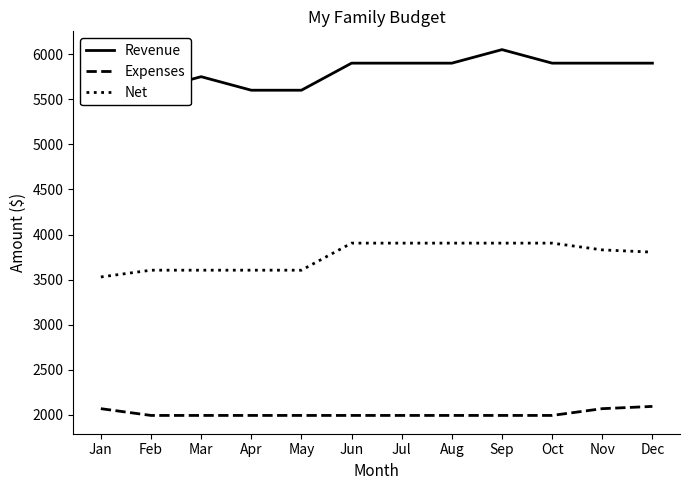

The Net series shows 2444 at Sep. True or false?

False